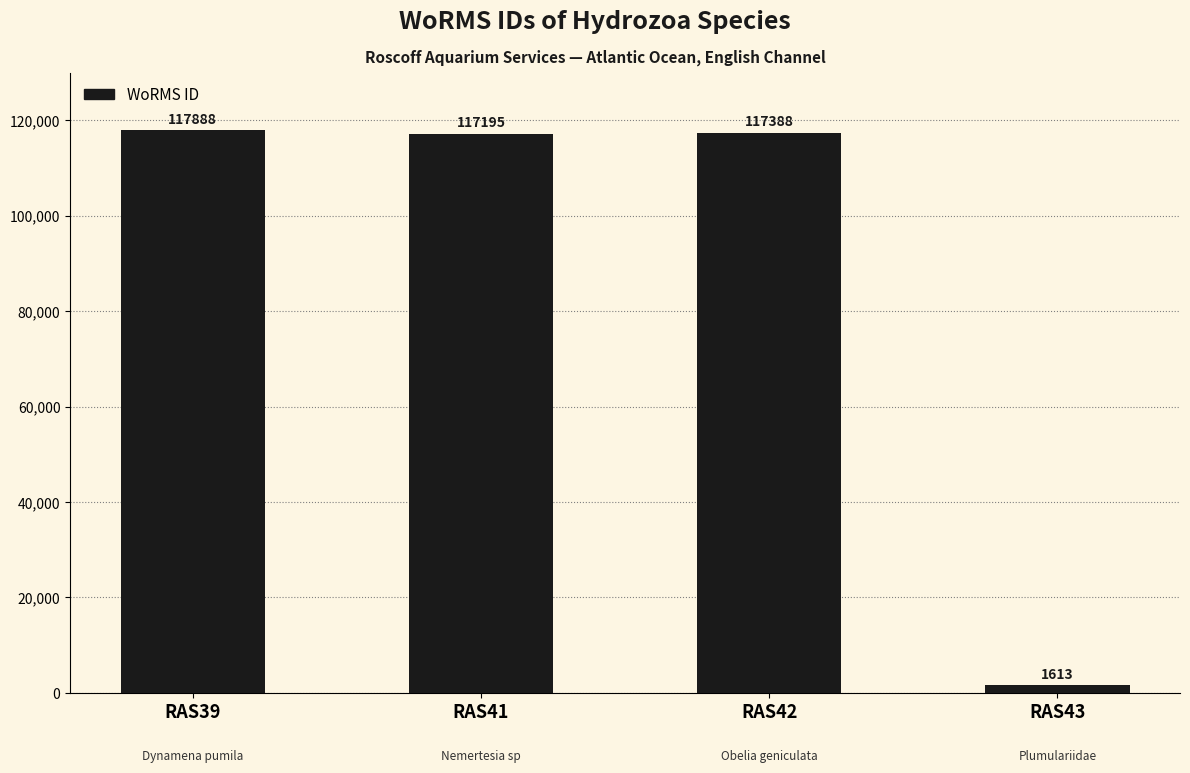

Which label corresponds to the smallest value in the chart?

RAS43